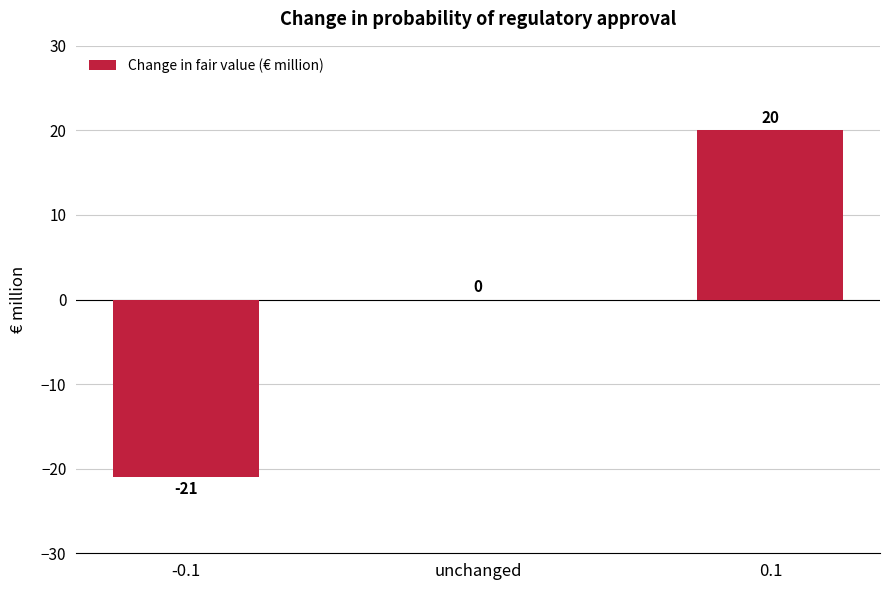

Count the values in the range -21 to 20.

3